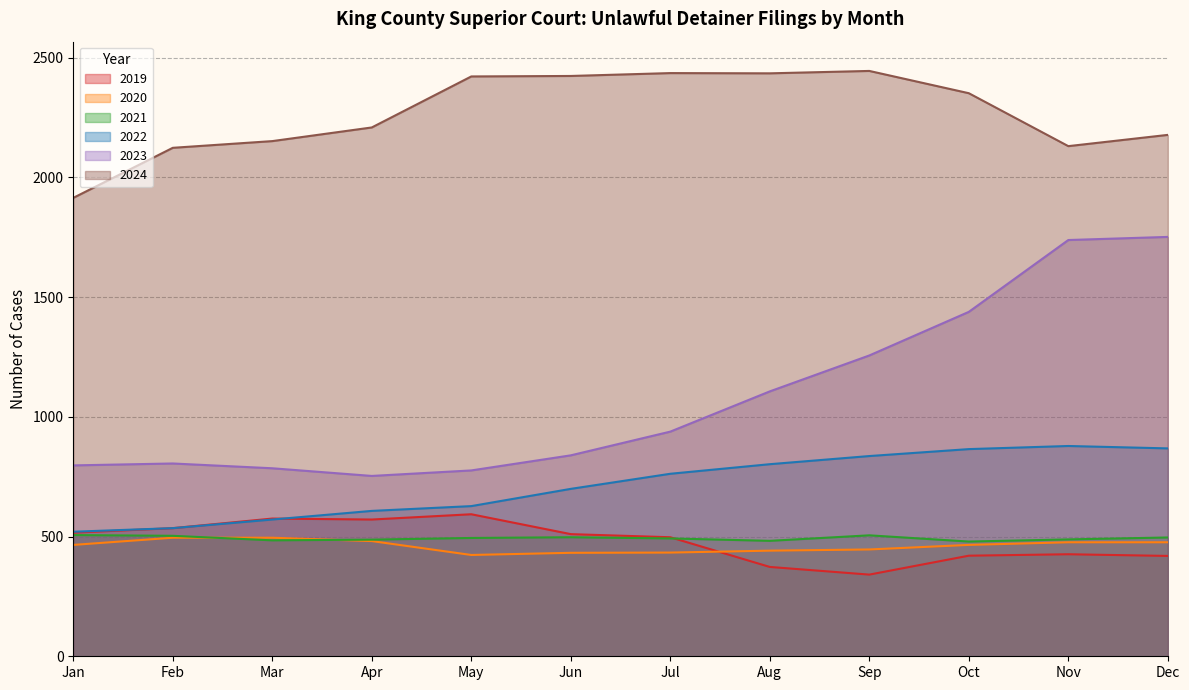

Reading left to right, transcribe all the data shown in this chart.

2019: Jan=516	Feb=535	Mar=575	Apr=571	May=593	Jun=510	Jul=497	Aug=373	Sep=341	Oct=420	Nov=426	Dec=419
2020: Jan=465	Feb=495	Mar=495	Apr=481	May=423	Jun=432	Jul=433	Aug=441	Sep=446	Oct=465	Nov=476	Dec=476
2021: Jan=506	Feb=503	Mar=484	Apr=487	May=494	Jun=497	Jul=492	Aug=482	Sep=505	Oct=479	Nov=488	Dec=496
2022: Jan=520	Feb=535	Mar=571	Apr=607	May=627	Jun=699	Jul=762	Aug=802	Sep=836	Oct=865	Nov=878	Dec=868
2023: Jan=797	Feb=805	Mar=785	Apr=753	May=776	Jun=839	Jul=938	Aug=1106	Sep=1256	Oct=1438	Nov=1738	Dec=1751
2024: Jan=1914	Feb=2123	Mar=2151	Apr=2208	May=2421	Jun=2423	Jul=2435	Aug=2434	Sep=2444	Oct=2351	Nov=2130	Dec=2177